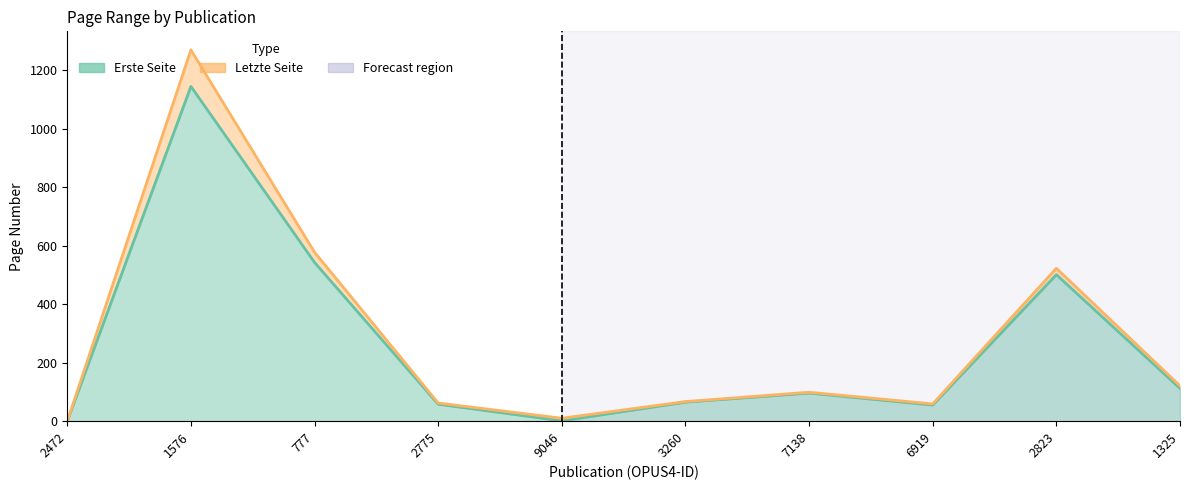

Where is the first local maximum for Erste Seite?

1576